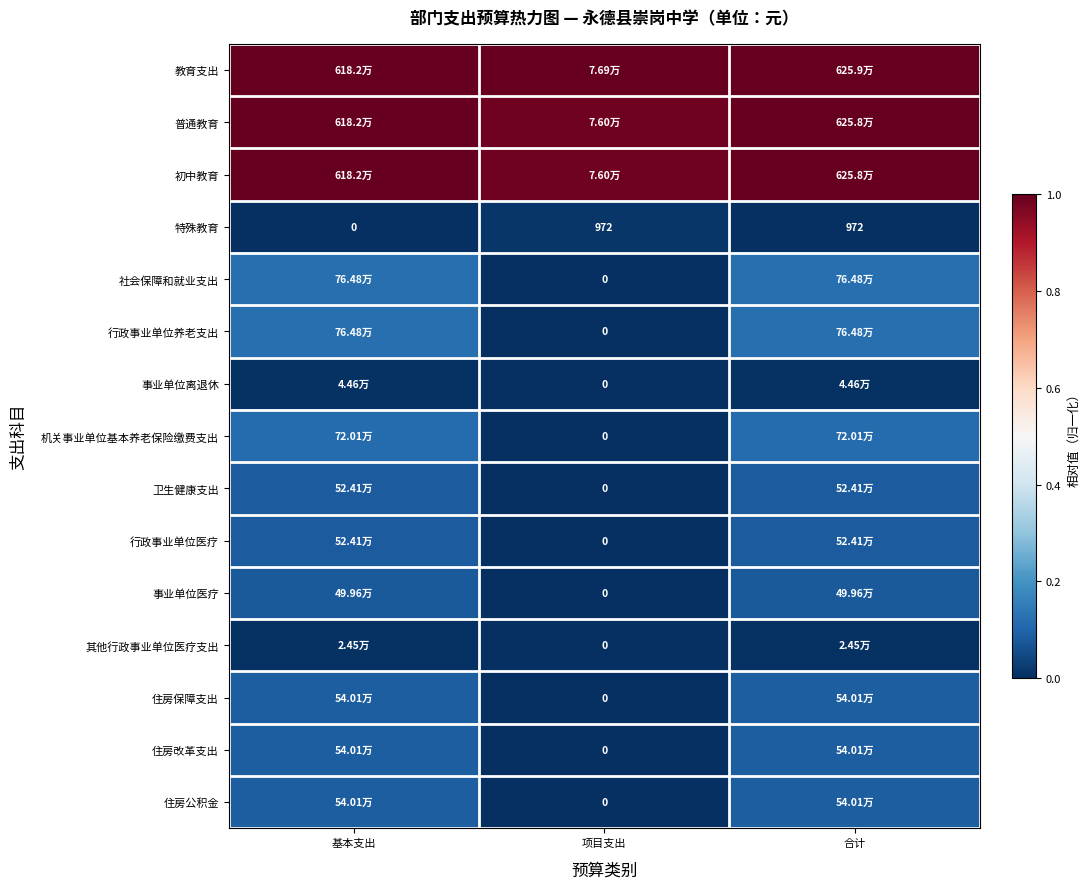

What is the total value across all series at 基本支出?

3.9